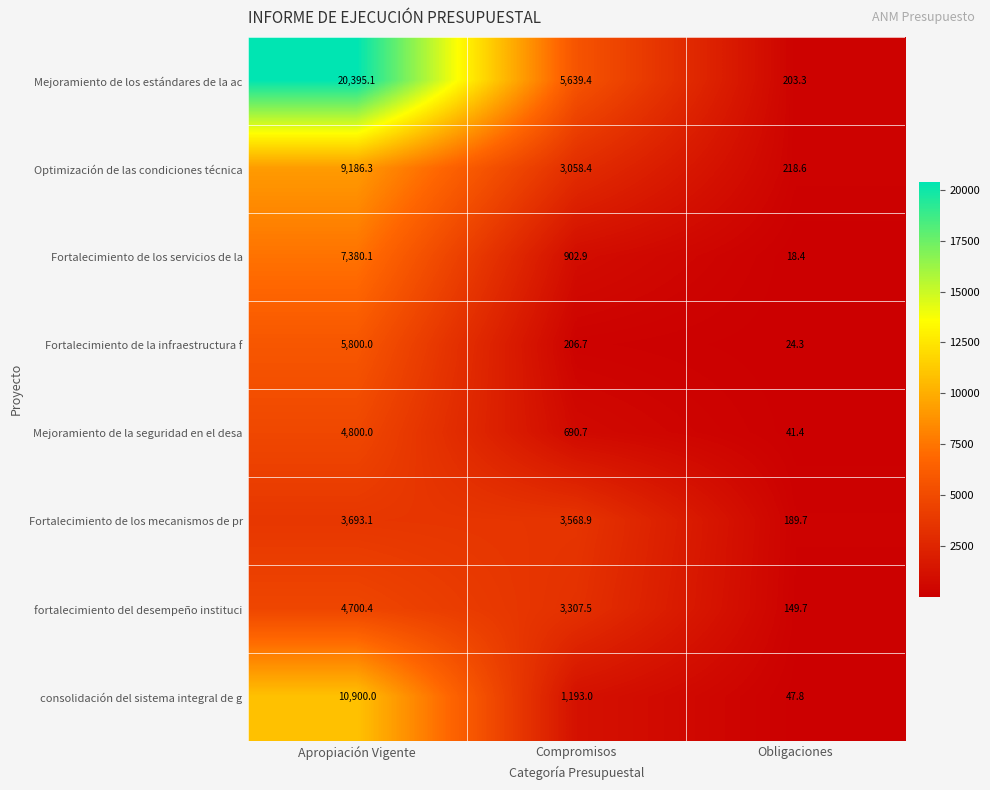

Which series has the widest spread of values?

Mejoramiento de los estándares de la ac